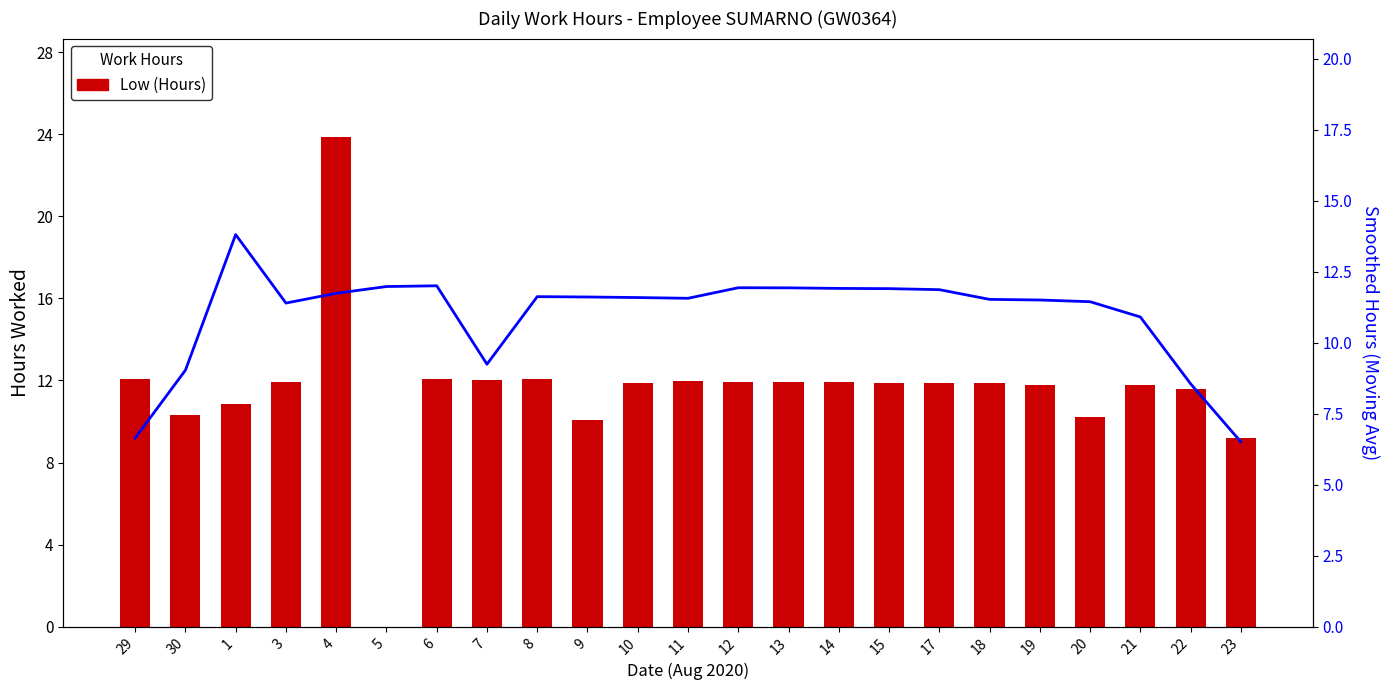

Reading left to right, what are all the values shown in this chart?

Low (Hours): 29=12.1	30=10.3	1=10.8	3=11.9	4=23.9	5=0.0	6=12.1	7=12.0	8=12.1	9=10.1	10=11.9	11=12.0	12=11.9	13=11.9	14=11.9	15=11.9	17=11.9	18=11.9	19=11.8	20=10.2	21=11.8	22=11.6	23=9.2
Trend (Moving Avg): 29=6.6	30=9.0	1=13.8	3=11.4	4=11.7	5=12.0	6=12.0	7=9.2	8=11.6	9=11.6	10=11.6	11=11.6	12=11.9	13=11.9	14=11.9	15=11.9	17=11.9	18=11.5	19=11.5	20=11.4	21=10.9	22=8.6	23=6.5